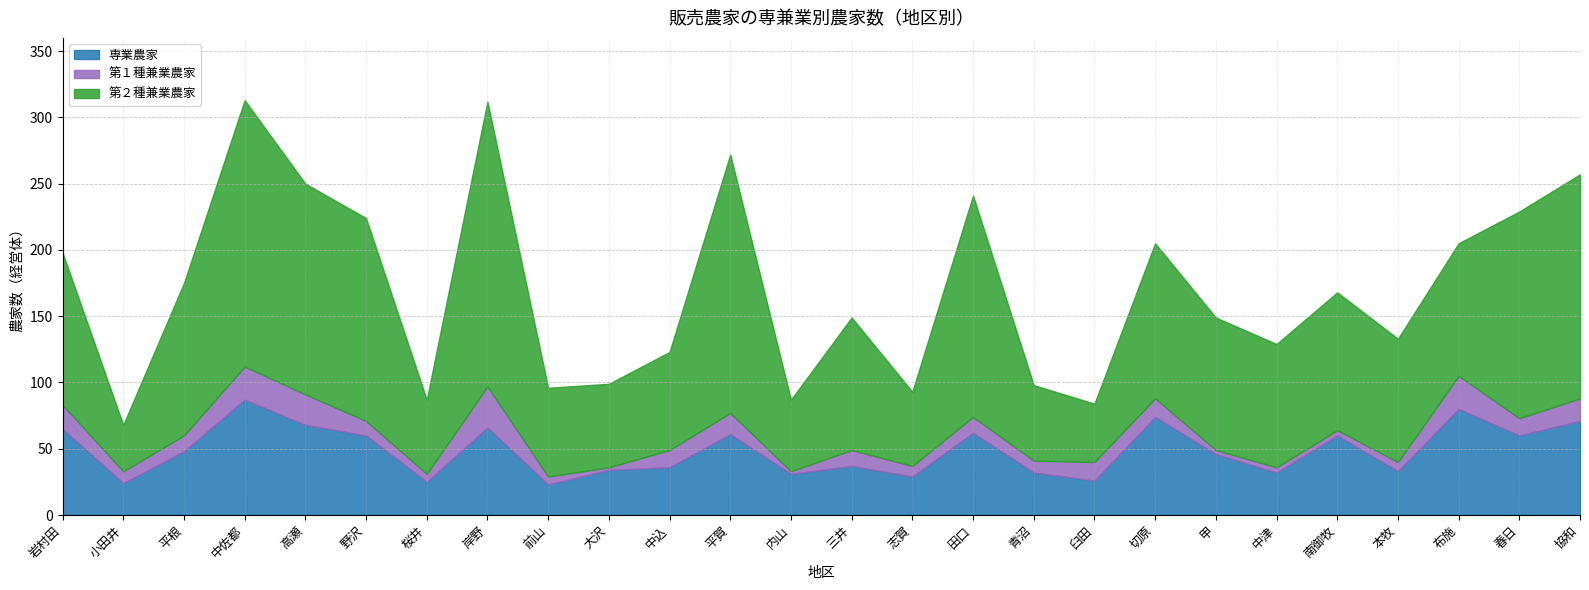

What is the value of the 第２種兼業農家 point at the 17th from the left?

57